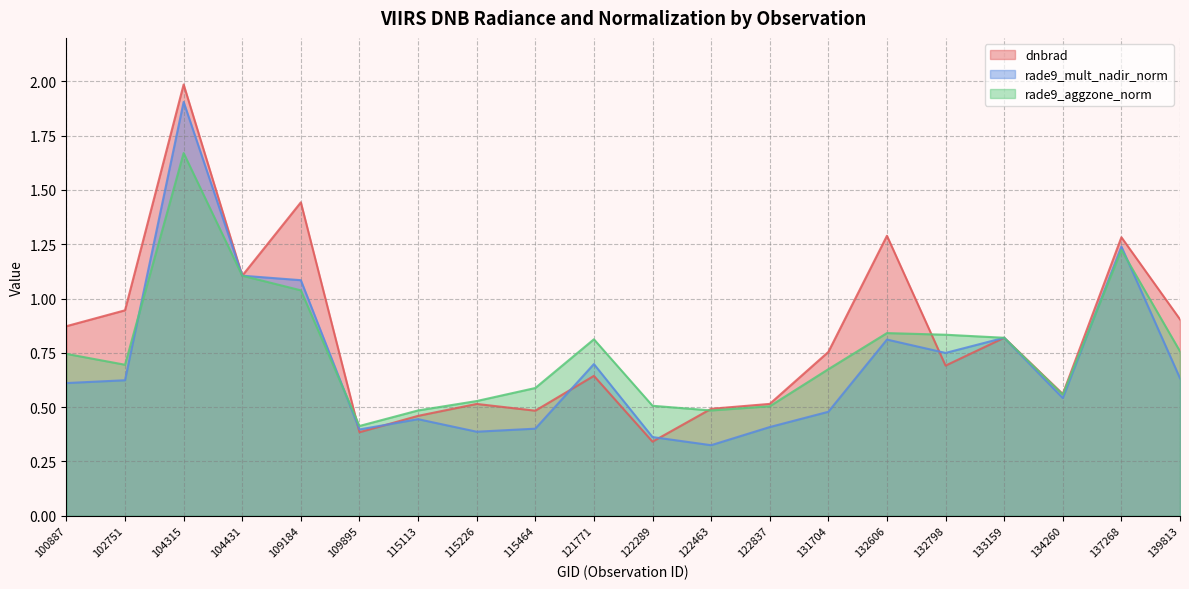

After their last crossing, which series has the higher values: rade9_aggzone_norm or rade9_mult_nadir_norm?

rade9_aggzone_norm